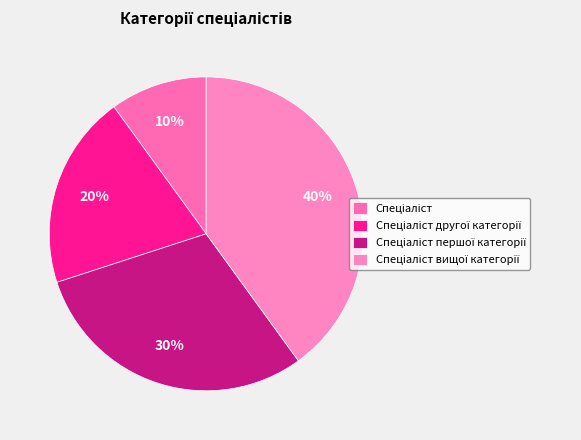

Count the number of slices in the pie.

4